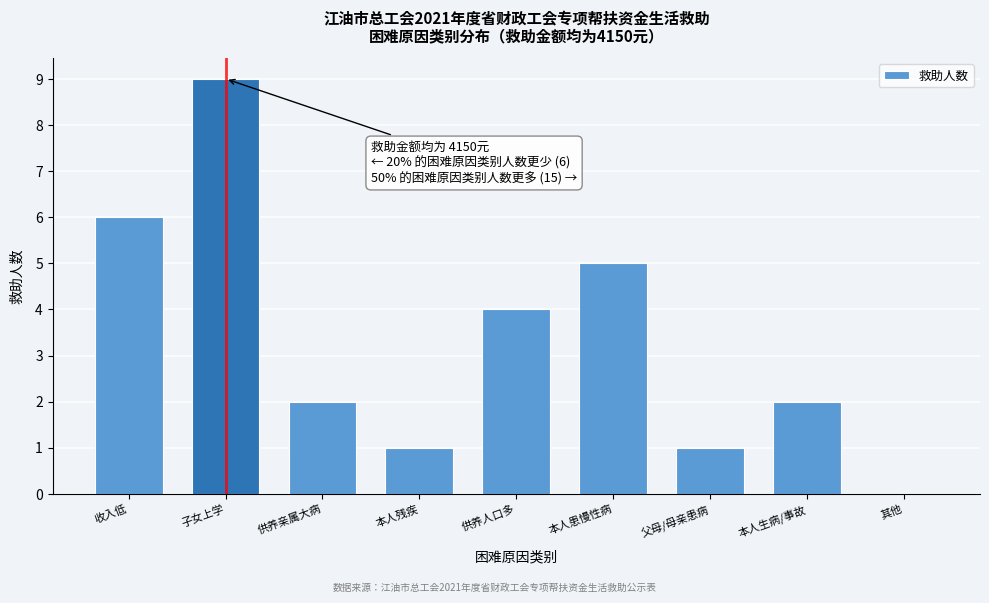

Reading right to left, extract all data points from this chart.

其他=0	本人生病/事故=2	父母/母亲患病=1	本人患慢性病=5	供养人口多=4	本人残疾=1	供养亲属大病=2	子女上学=9	收入低=6